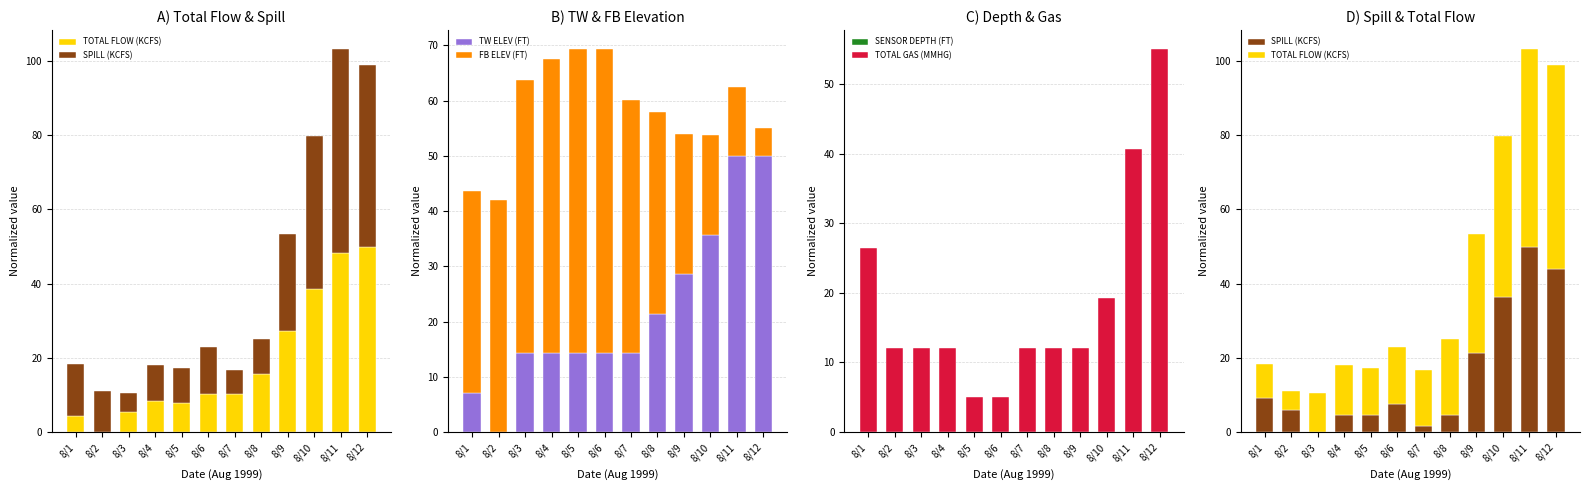

What is the value of the TW ELEV (FT) bar at the 11th from the left?

50.0